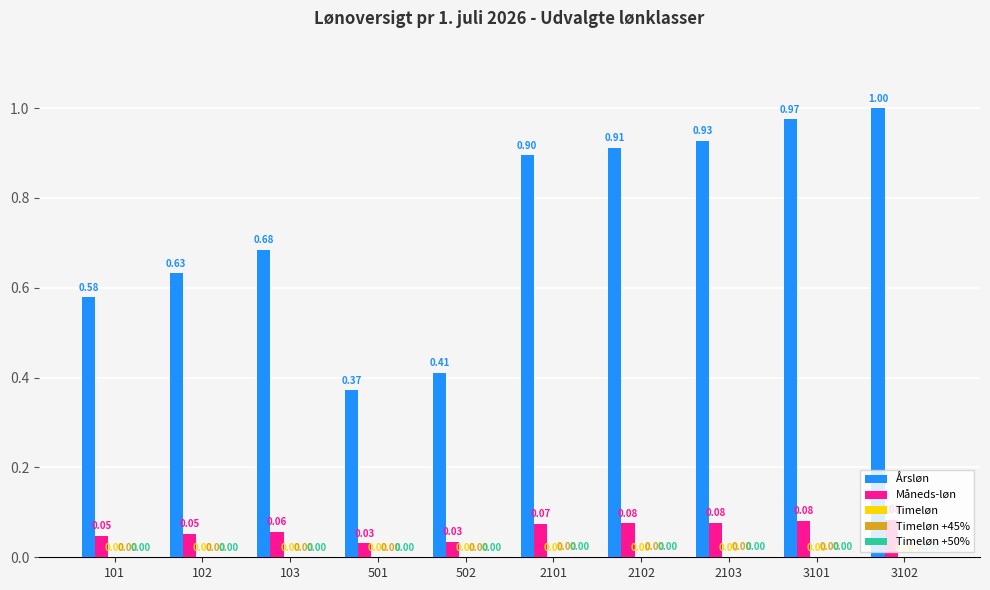

What is the sum of all Årsløn values?

7.4